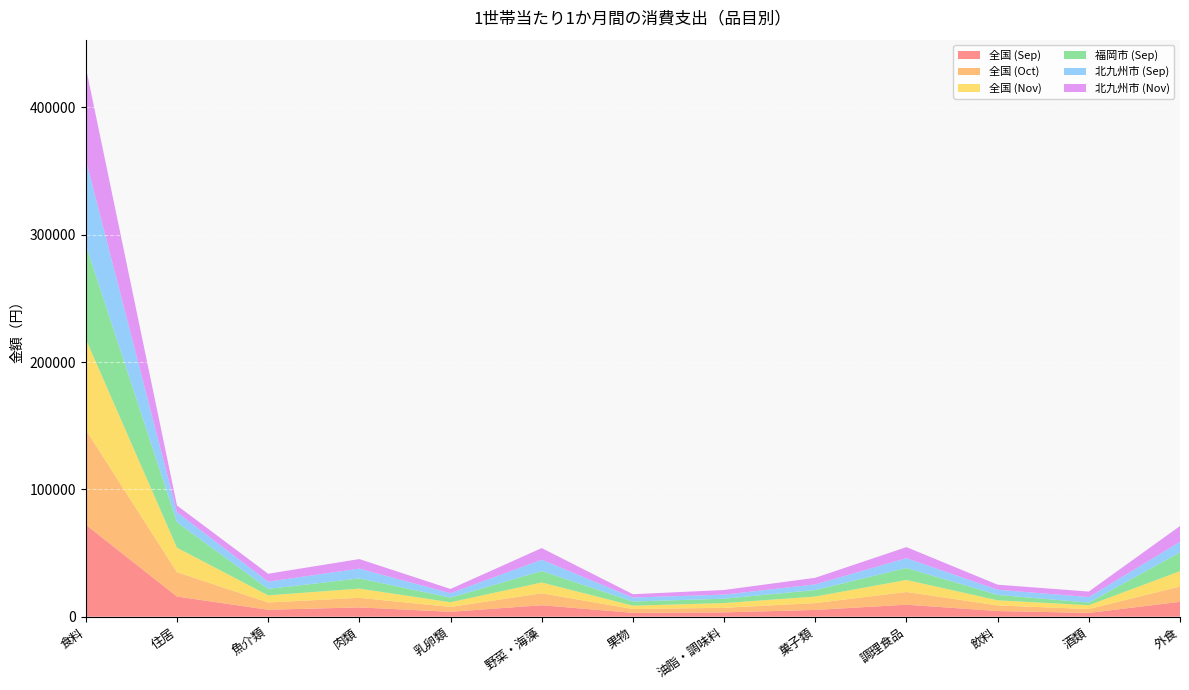

Reading left to right, what are all the values shown in this chart?

全国 (Sep): 食料=72246	住居=15826	魚介類=5441	肉類=7302	乳卵類=3836	野菜・海藻=8989	果物=3021	油脂・調味料=3402	菓子類=5314	調理食品=9423	飲料=4439	酒類=2985	外食=11657
全国 (Oct): 食料=74575	住居=19162	魚介類=5723	肉類=7497	乳卵類=3819	野菜・海藻=9342	果物=2966	油脂・調味料=3589	菓子類=5342	調理食品=9976	飲料=4391	酒類=3017	外食=12012
全国 (Nov): 食料=71297	住居=19192	魚介類=5582	肉類=7252	乳卵類=3676	野菜・海藻=8512	果物=2658	油脂・調味料=3698	菓子類=5161	調理食品=9437	飲料=4030	酒類=3008	外食=12091
福岡市 (Sep): 食料=73955	住居=19997	魚介類=5044	肉類=8000	乳卵類=3634	野菜・海藻=9015	果物=3275	油脂・調味料=3425	菓子類=5130	調理食品=9397	飲料=4243	酒類=2058	外食=14749
北九州市 (Sep): 食料=66860	住居=7867	魚介類=5722	肉類=7697	乳卵類=3460	野菜・海藻=8892	果物=3110	油脂・調味料=3207	菓子類=4427	調理食品=7720	飲料=4049	酒類=4349	外食=8254
北九州市 (Nov): 食料=72694	住居=5313	魚介類=6208	肉類=7502	乳卵類=3343	野菜・海藻=9130	果物=2608	油脂・調味料=3646	菓子類=5174	調理食品=8684	飲料=3979	酒類=4307	外食=12442